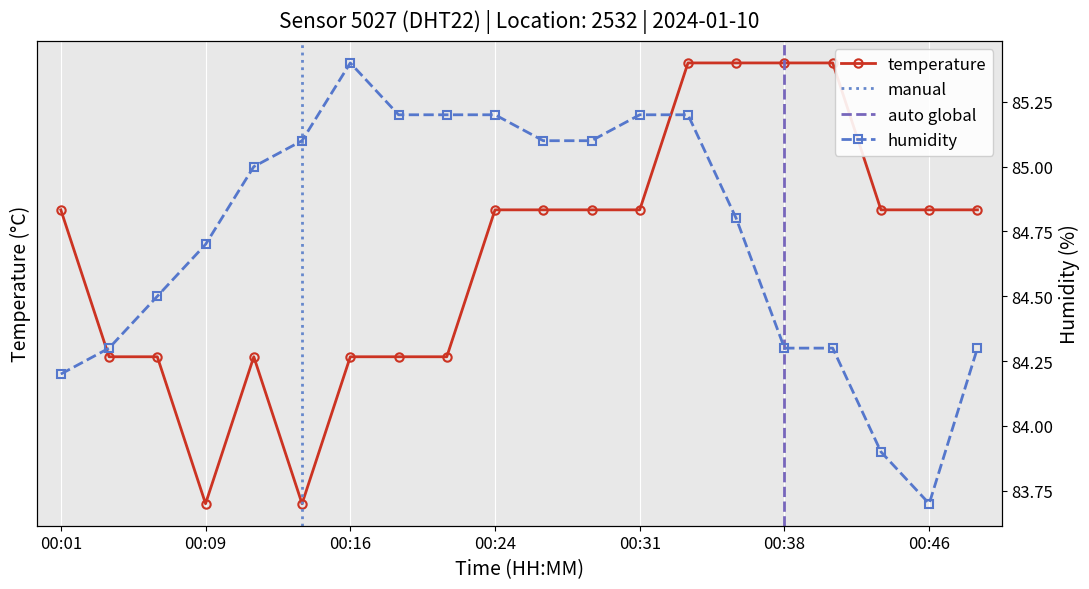

List the series in order of their peak value, lowest first.

temperature, humidity